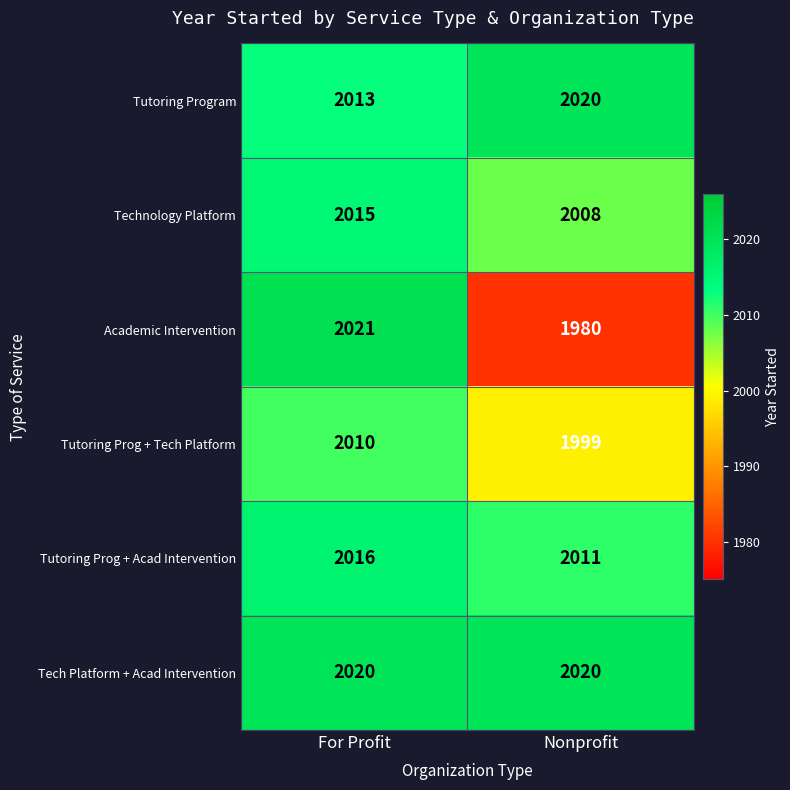

True or false: Tech Platform + Acad Intervention has a value of 1333 at Nonprofit.

False